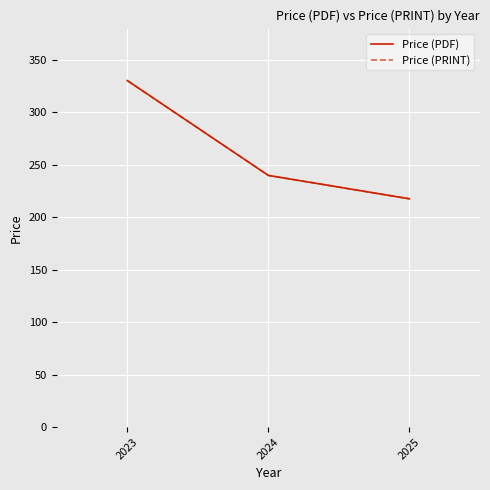

What is the total value across all series at 2023?

660.0